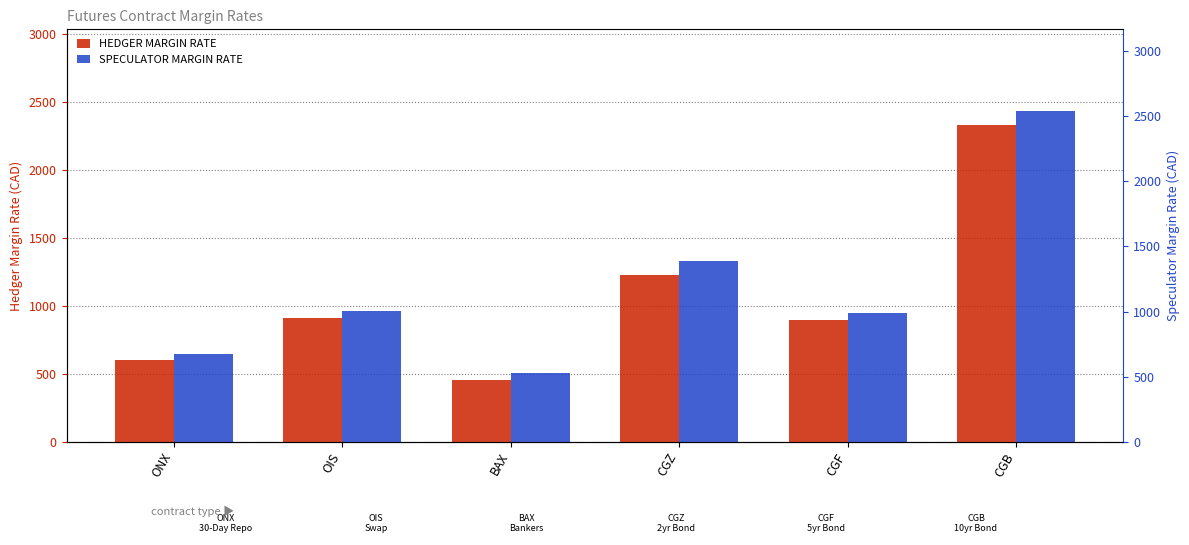

What is the total value across all series at CGB?

4770